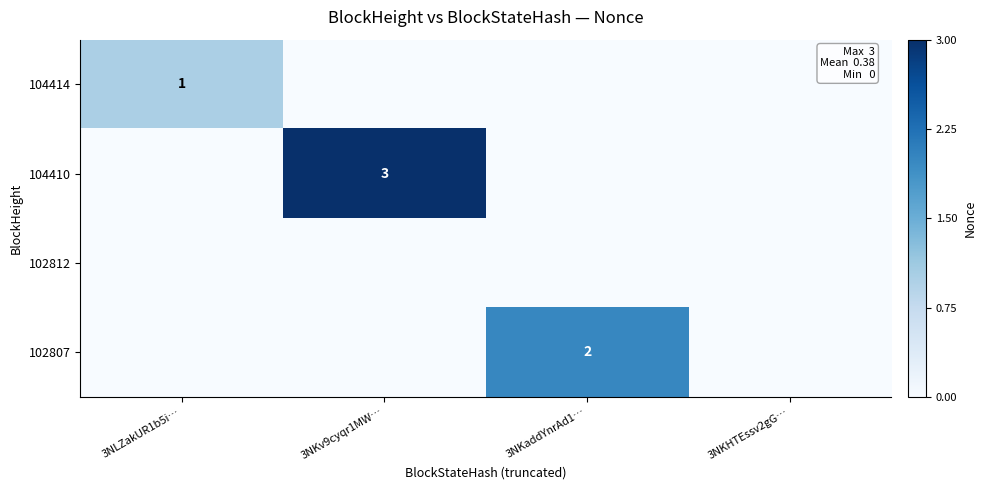

At how many categories does at least one series exceed 1?

2